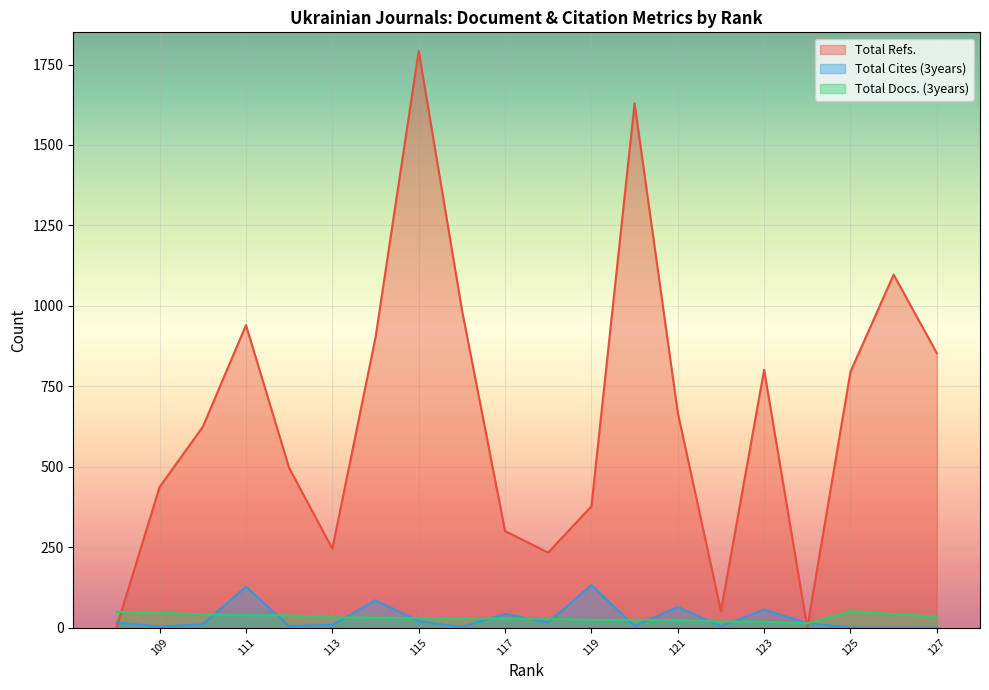

Between 123 and 117, which is larger?

123